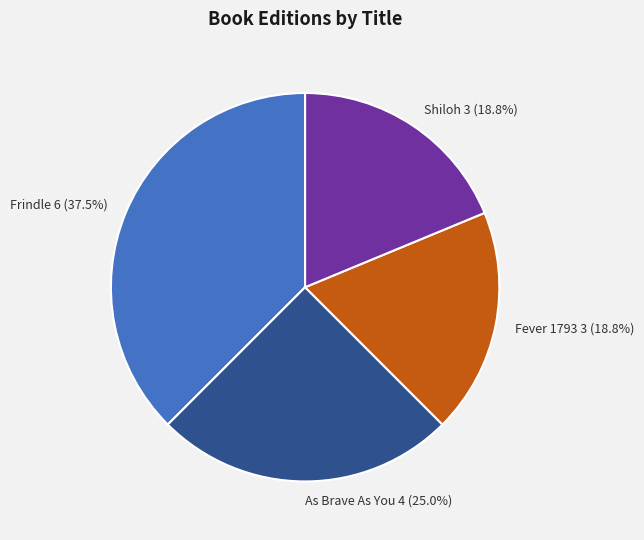

Is there any slice that represents more than half of the pie?

No